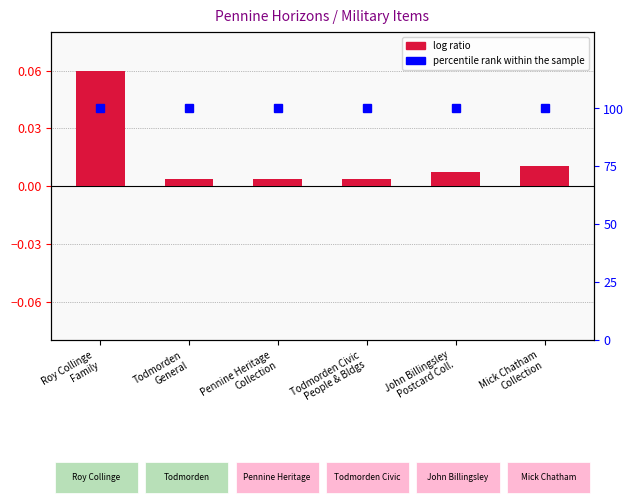

Which series has the widest spread of values?

log ratio